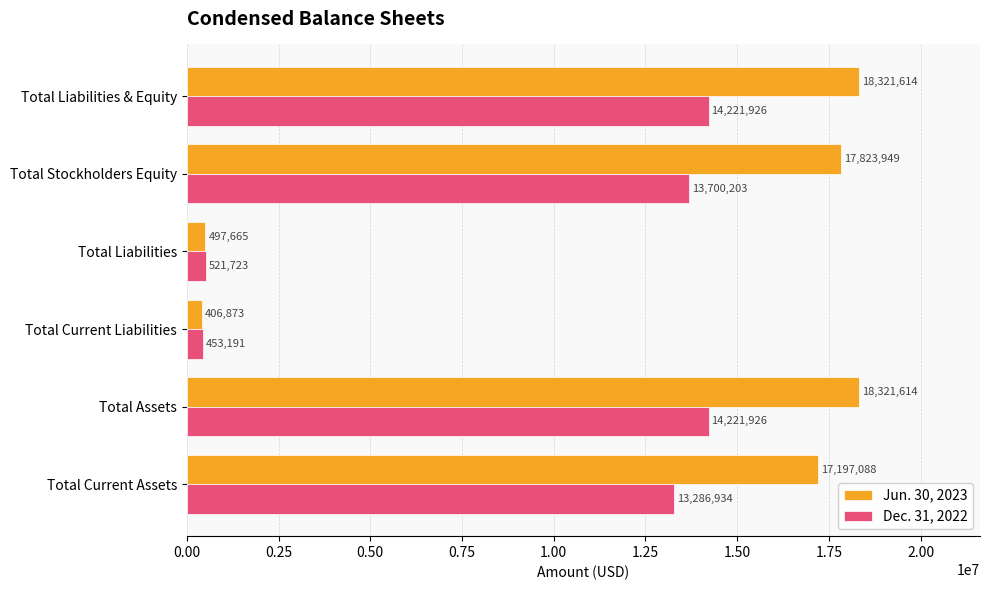

What is the difference between the second highest and minimum values in the Dec. 31, 2022 series?

13768735